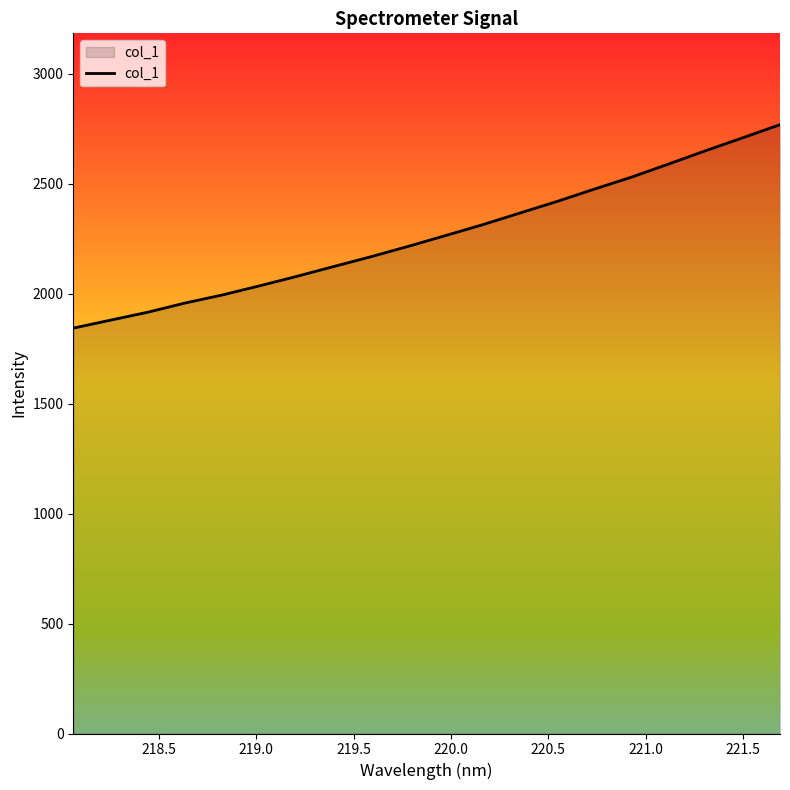

What is the smallest value displayed?

1843.5